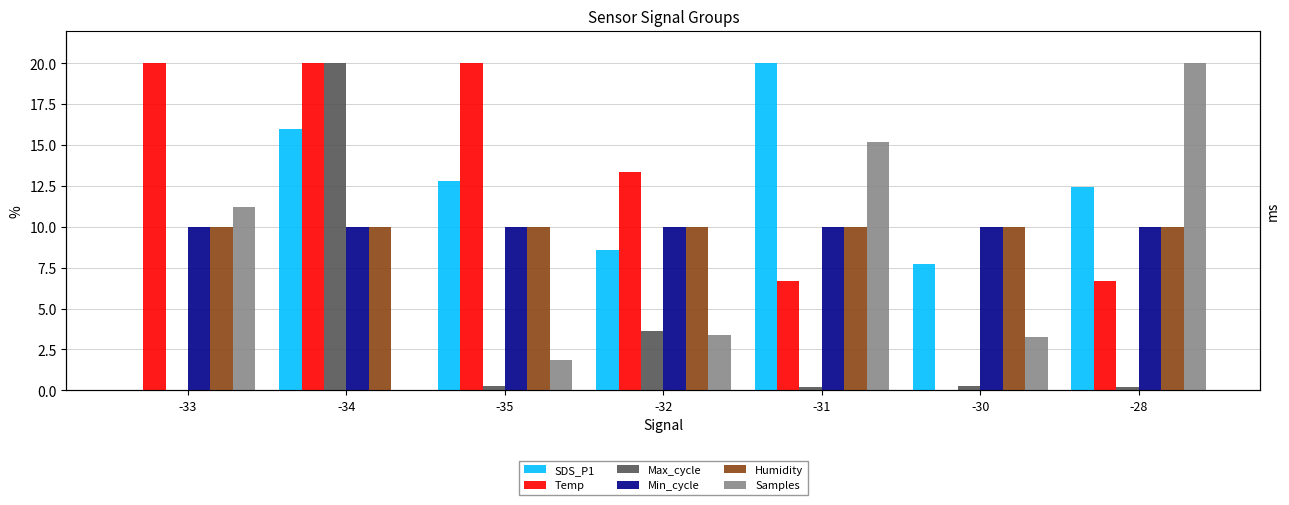

What is the sum of all Samples values?

54.9